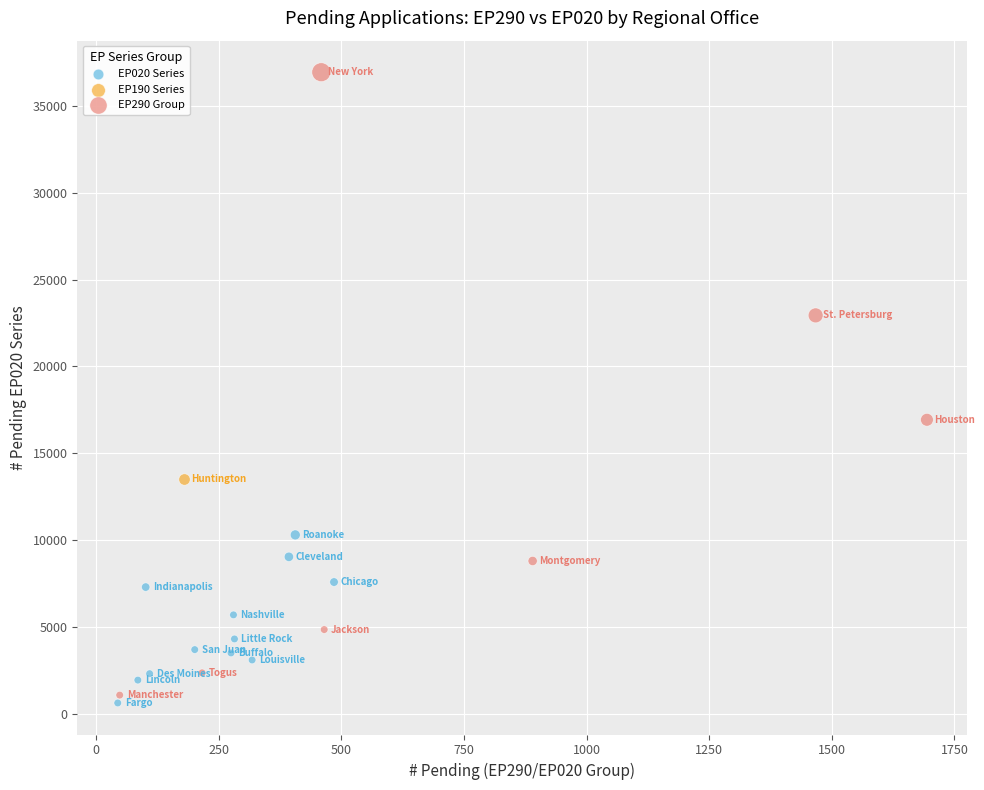

What are all the series names shown in the legend?

EP020 Series, EP190 Series, EP290 Group